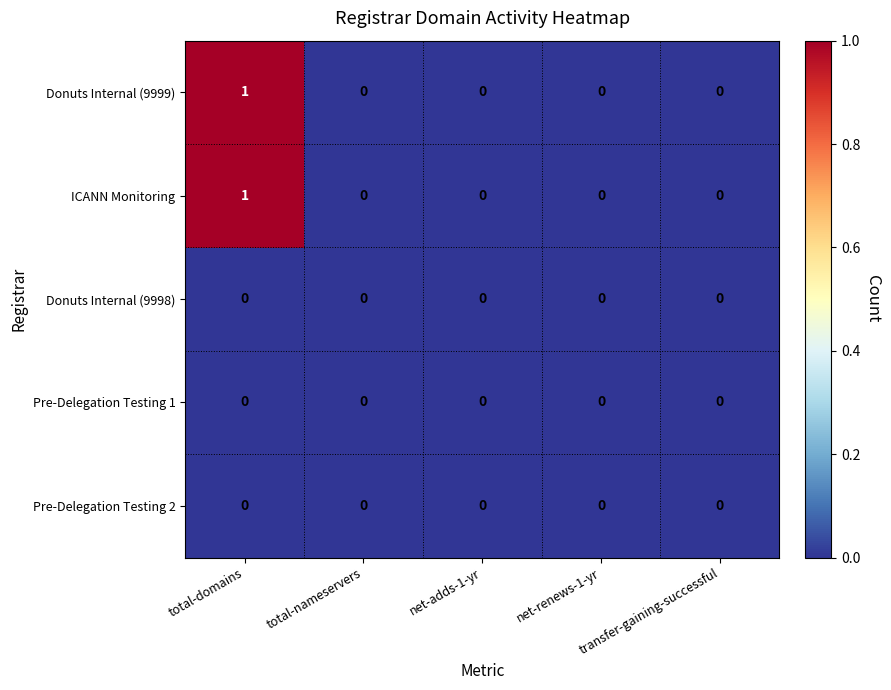

The value of Pre-Delegation Testing 1 at net-renews-1-yr is 0. True or false?

True